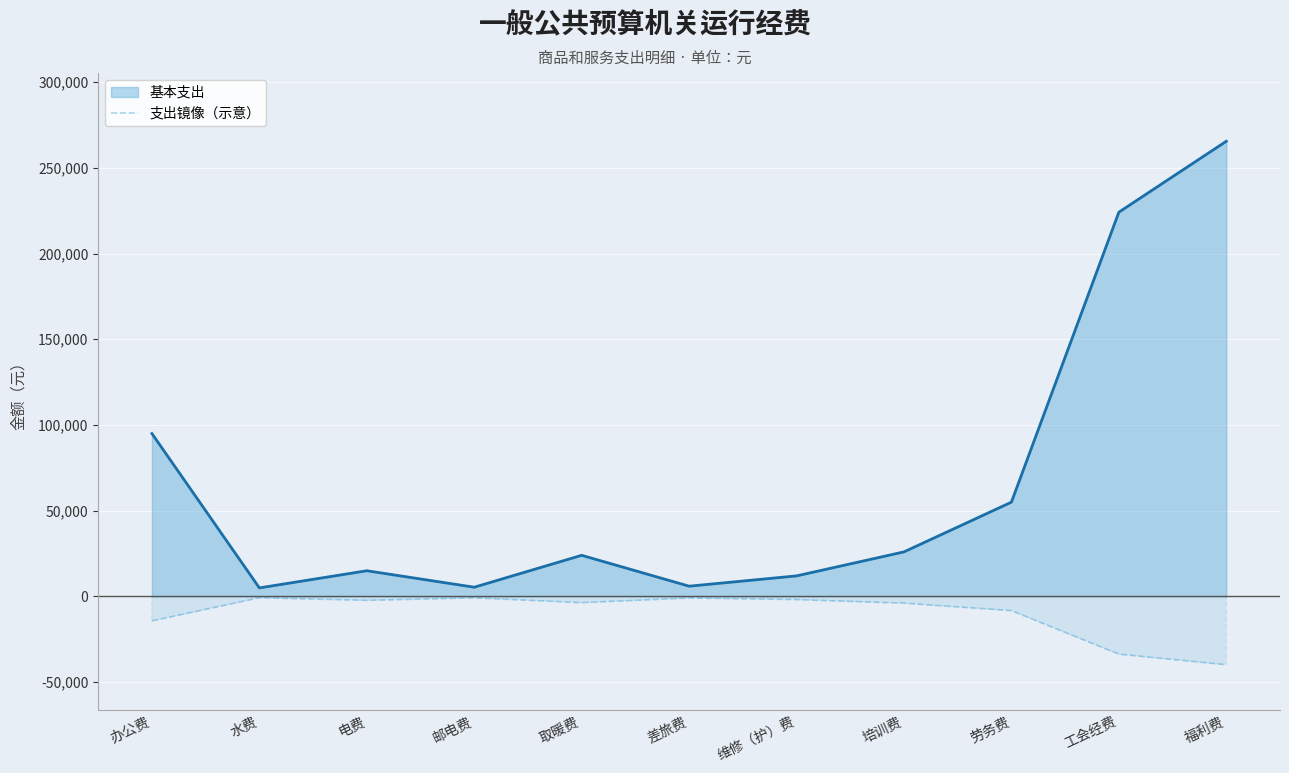

What is the difference between the maximum and minimum values in the 支出镜像（示意） series?

39066.9